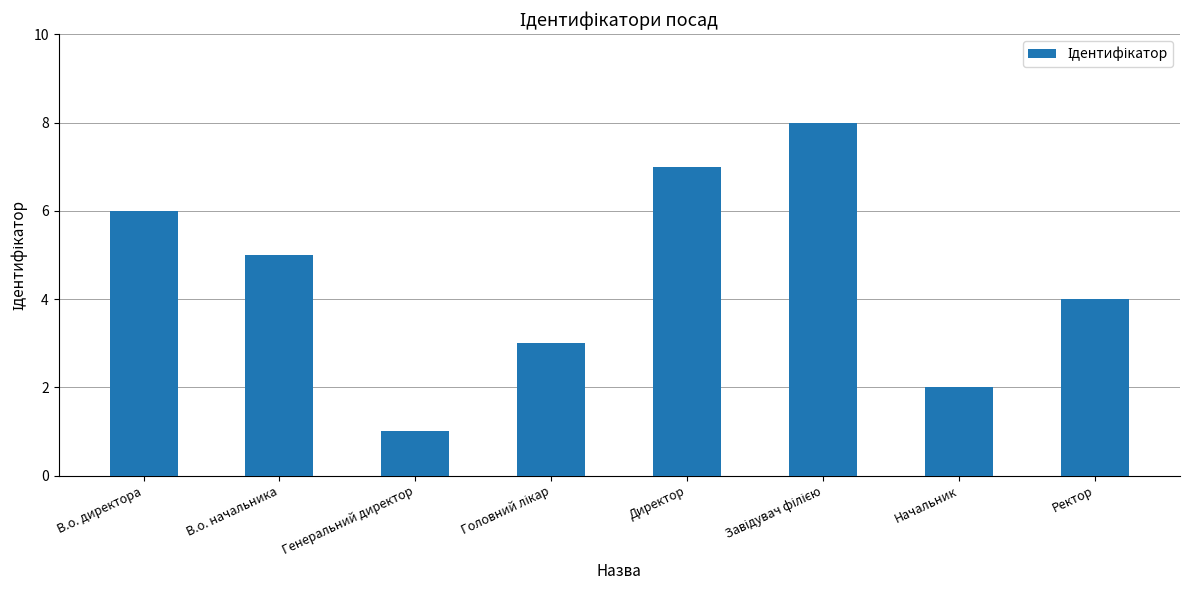

What is the sum of the values at В.о. начальника and Ректор?

9